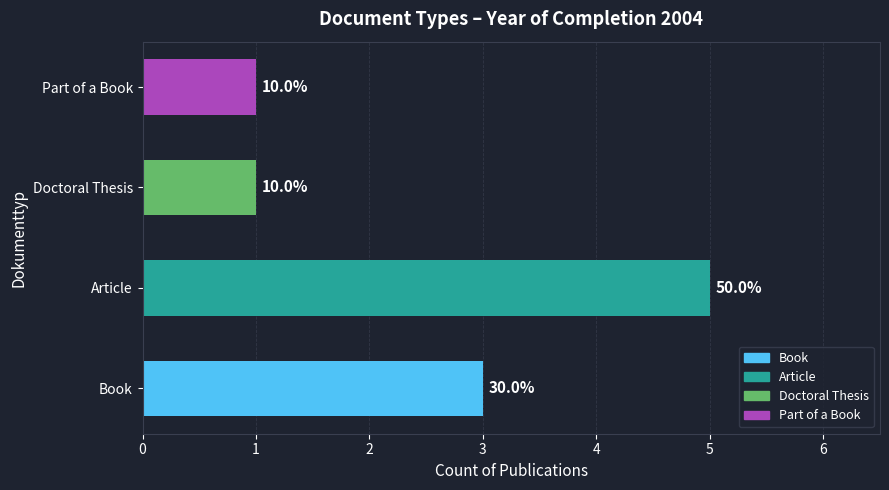

True or false: the data shows 1 at Book.

False